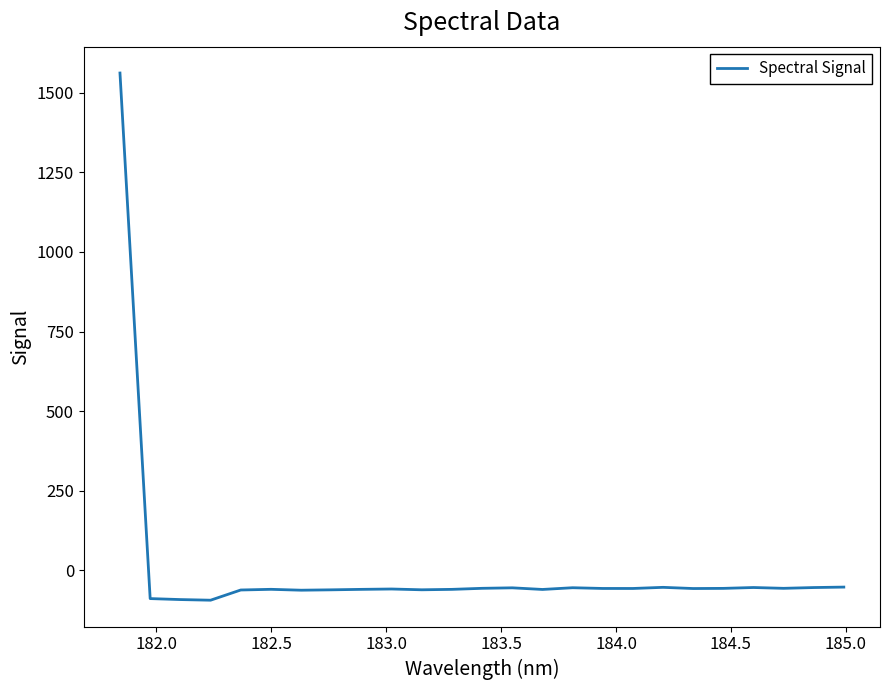

What is the minimum value shown in the chart?

-93.4